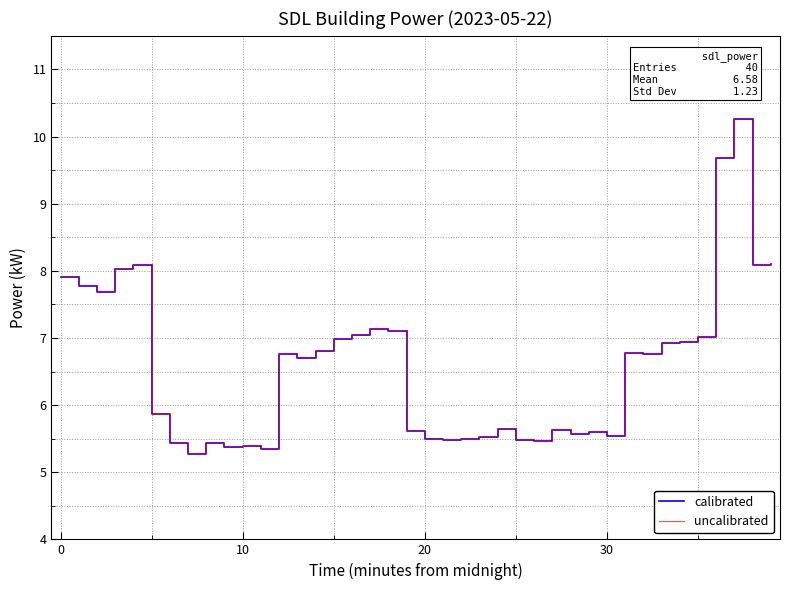

What is the highest value of the uncalibrated series?

10.3